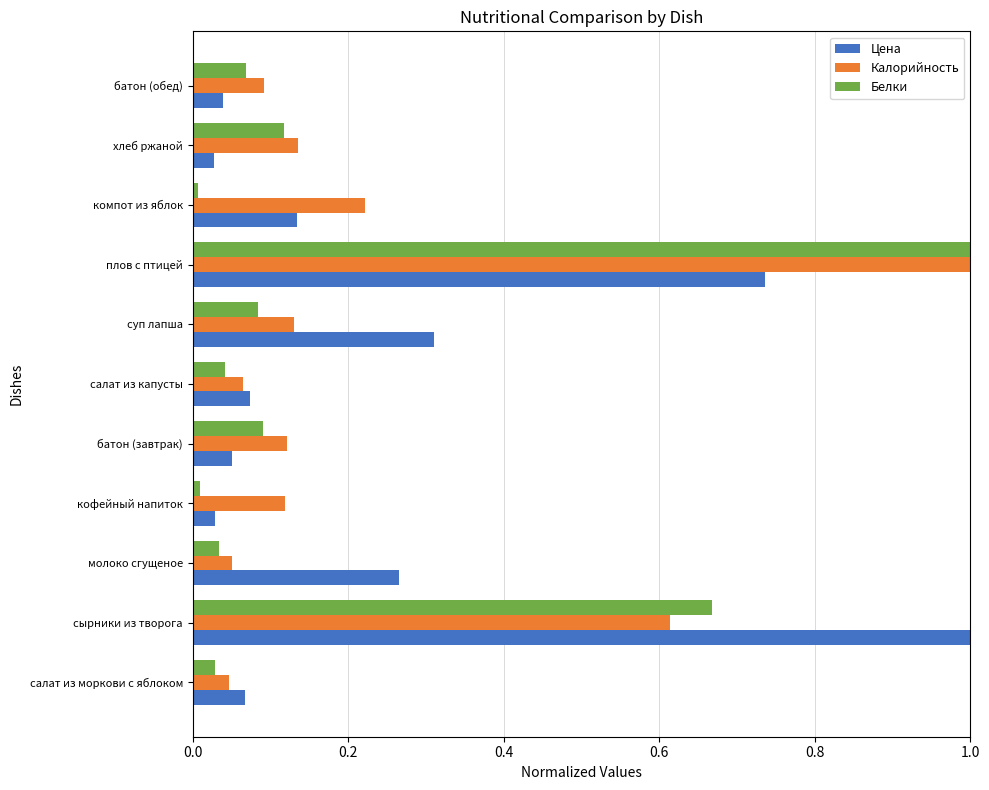

What is the sum of all Цена values?

2.7